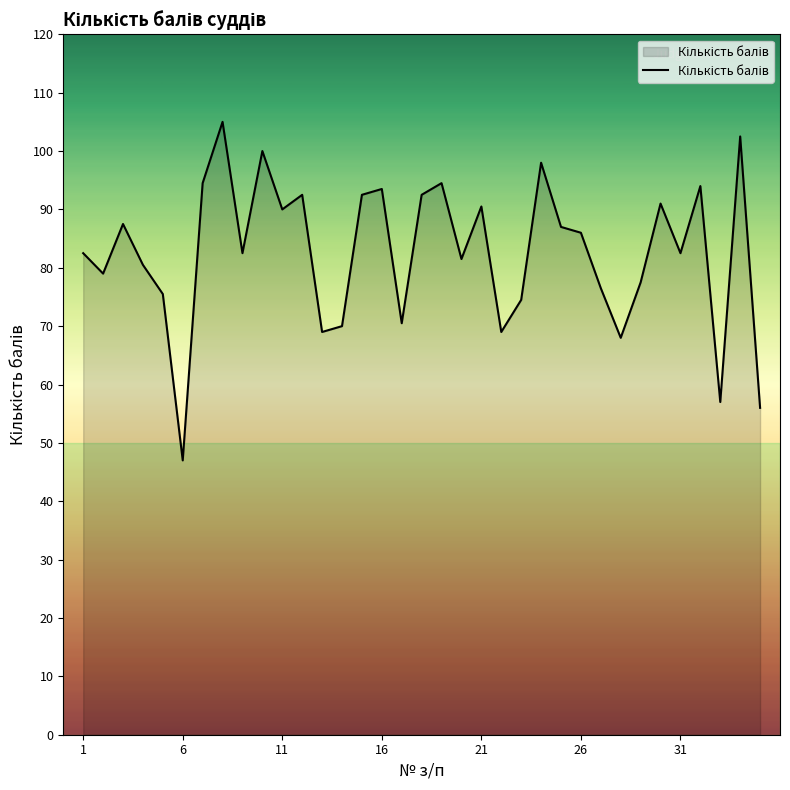

What is the difference between the maximum and minimum values?

58.0